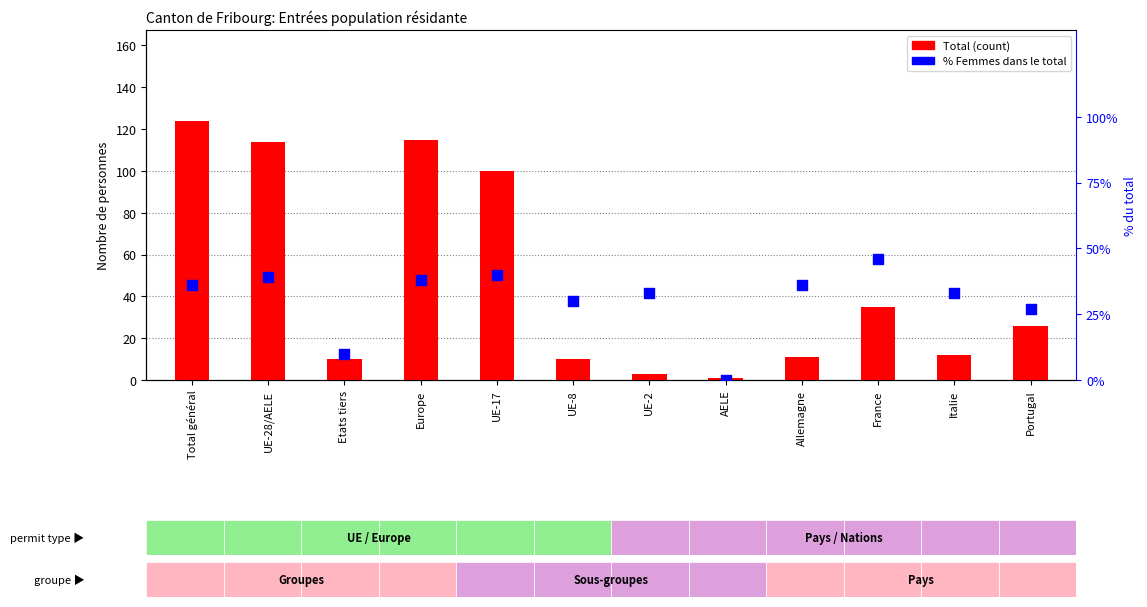

At how many categories does at least one series exceed 54?

4